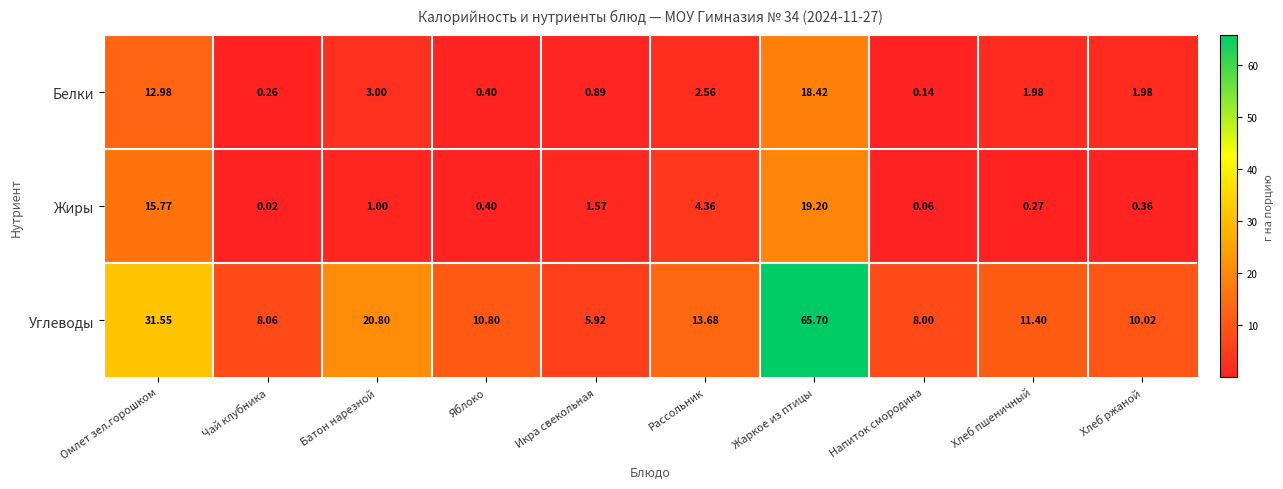

Which series has the widest spread of values?

Углеводы